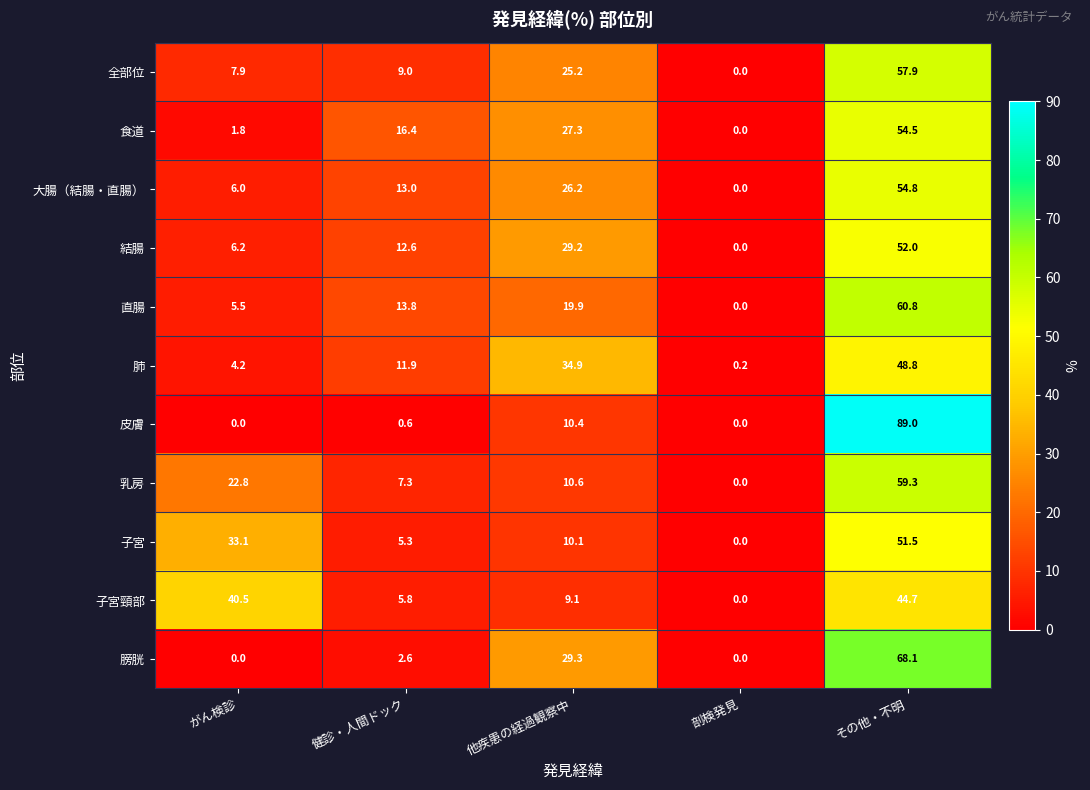

Which series has the widest spread of values?

皮膚